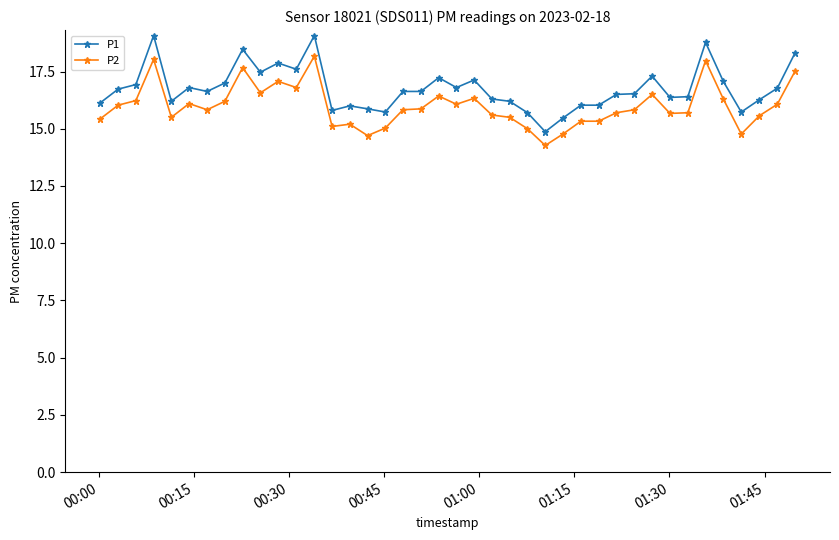

What is the value of the P2 point at the 34th from the left?

15.7